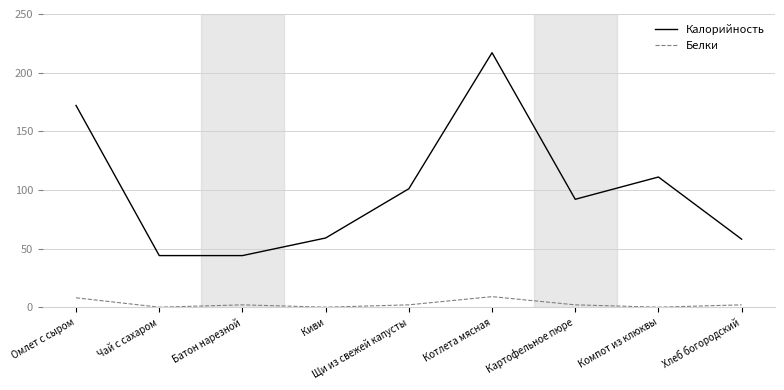

What is the approximate value of Белки at Картофельное пюре?

2